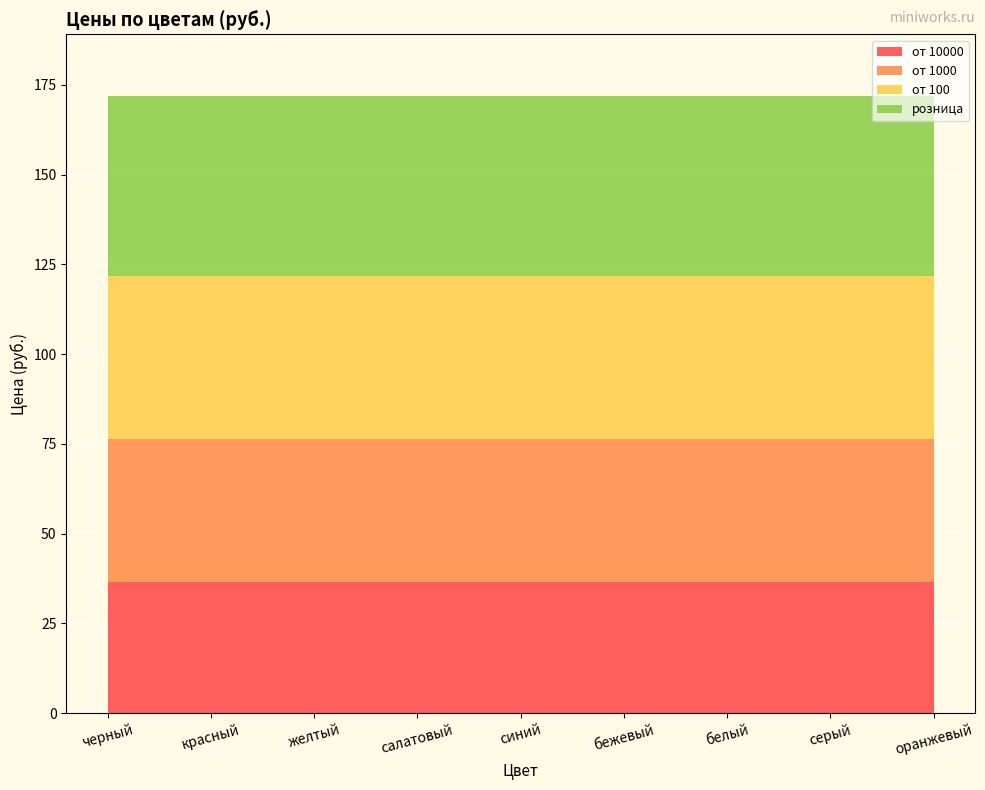

Reading right to left, list all the values displayed in this chart.

от 10000: 36.6	36.6	36.6	36.6	36.6	36.6	36.6	36.6	36.6
от 1000: 39.8	39.8	39.8	39.8	39.8	39.8	39.8	39.8	39.8
от 100: 45.5	45.5	45.5	45.5	45.5	45.5	45.5	45.5	45.5
розница: 50.0	50.0	50.0	50.0	50.0	50.0	50.0	50.0	50.0